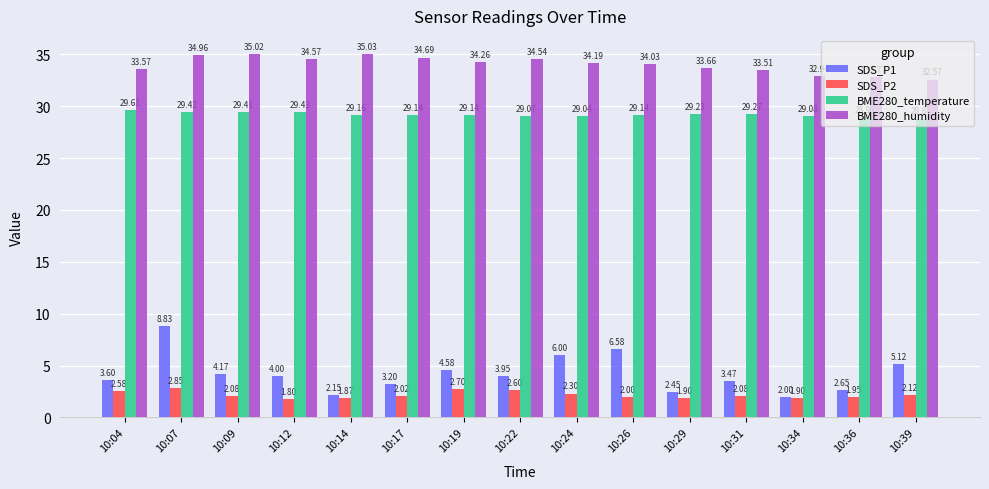

Does the chart contain any negative values?

No